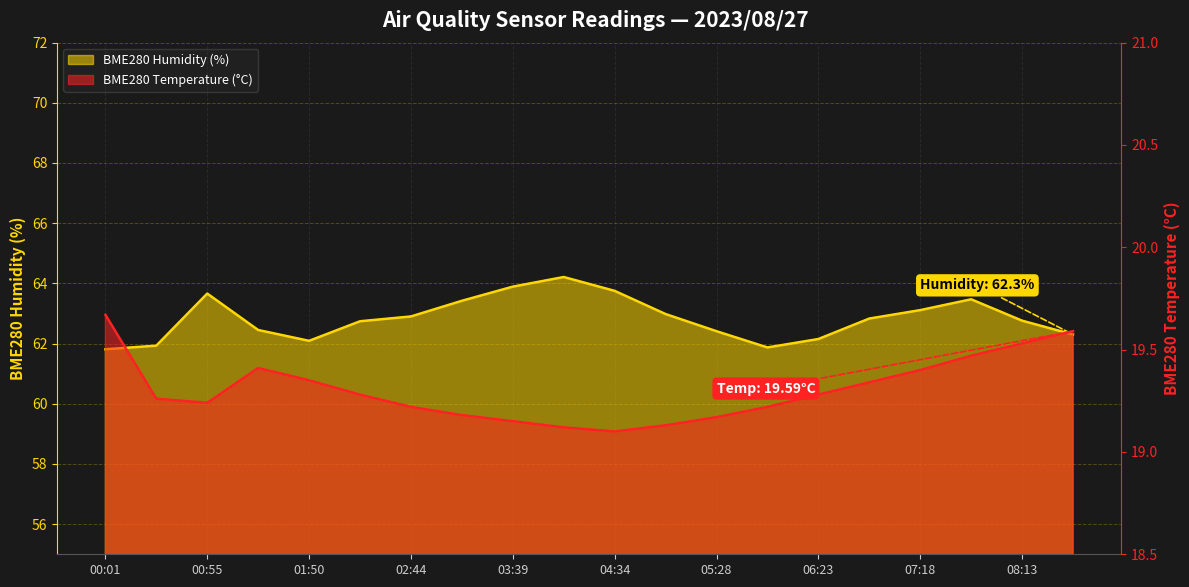

At which category does the chart reach its minimum across all series?

04:34